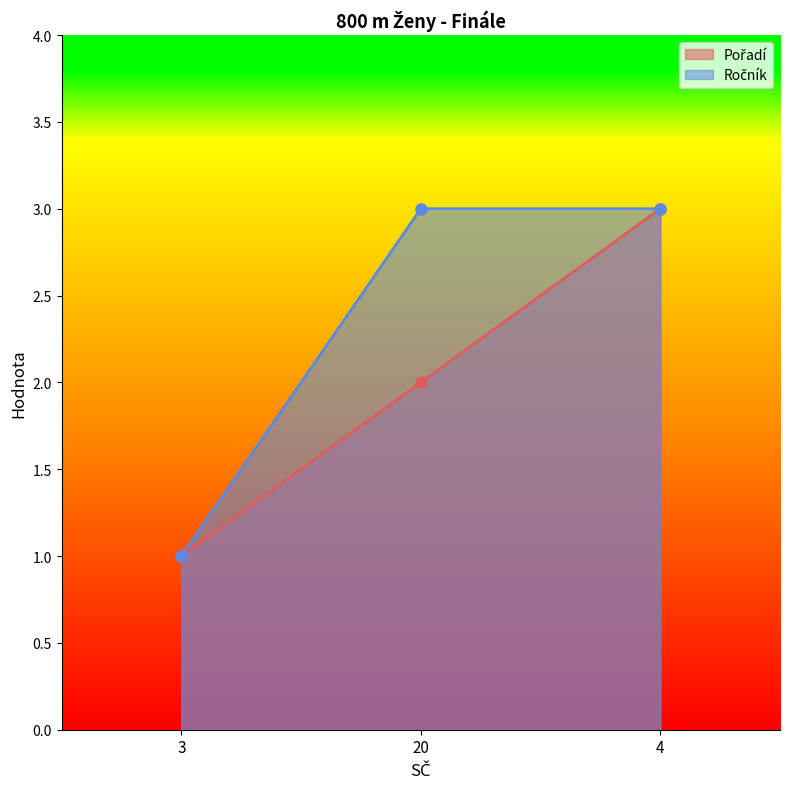

List the series in order of their overall mean, highest first.

Ročník, Pořadí